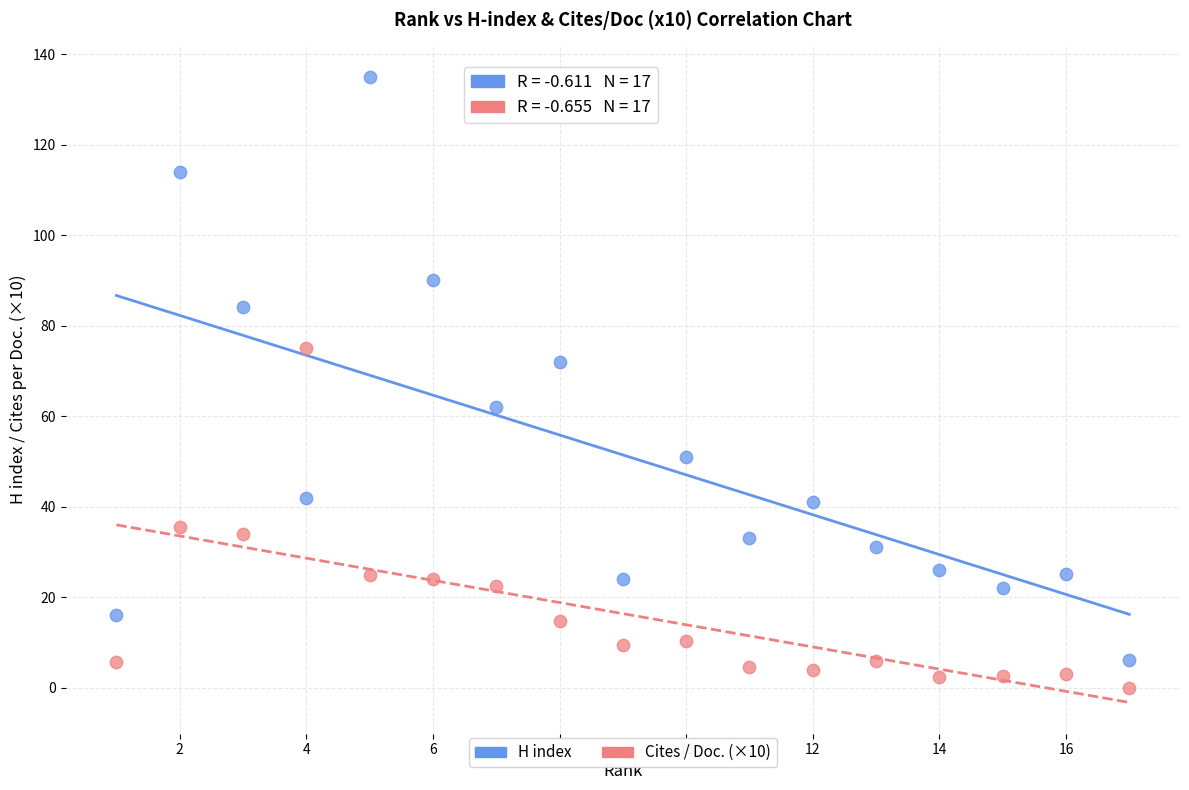

Which series has the largest Y range (max minus min)?

H index